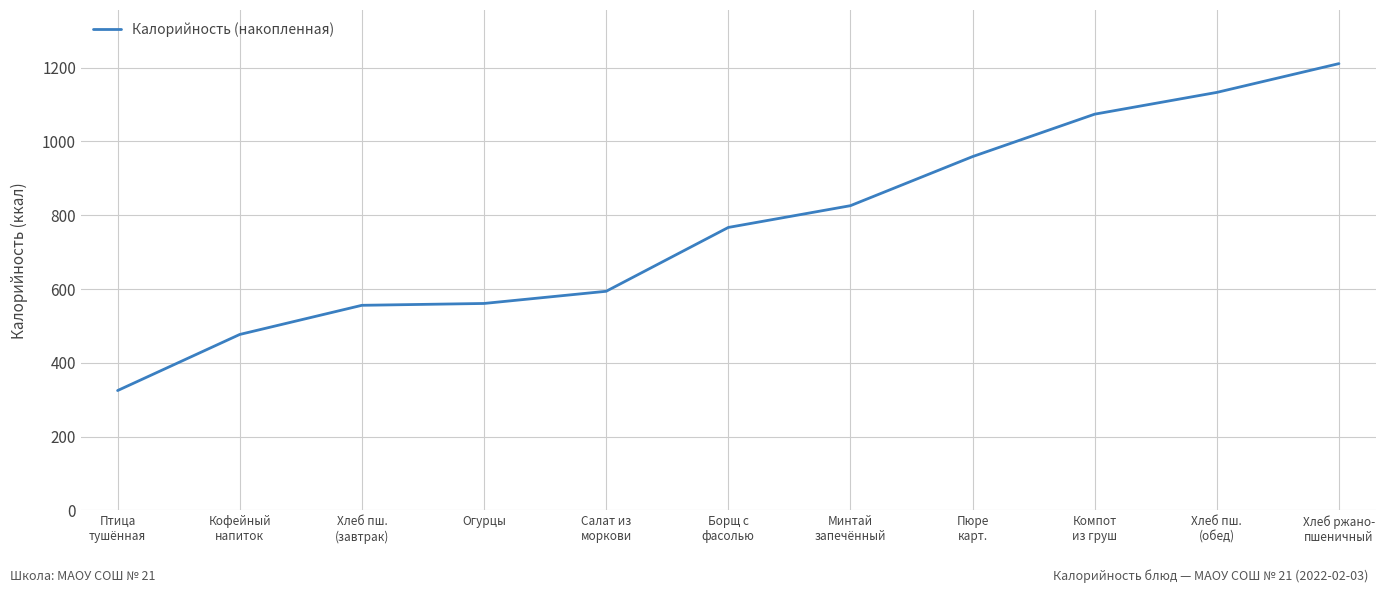

What position from the left is Хлеб пш.
(завтрак)?

3